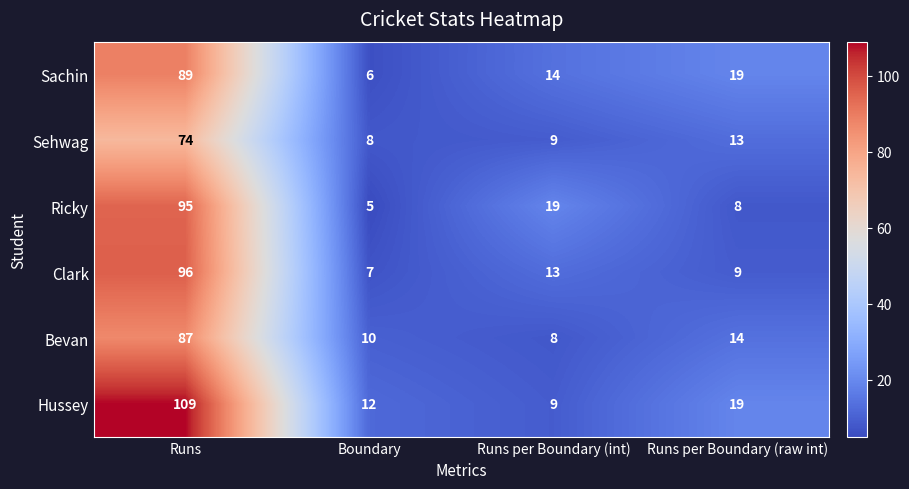

What is the difference between the maximum and second lowest values in the Clark series?

87